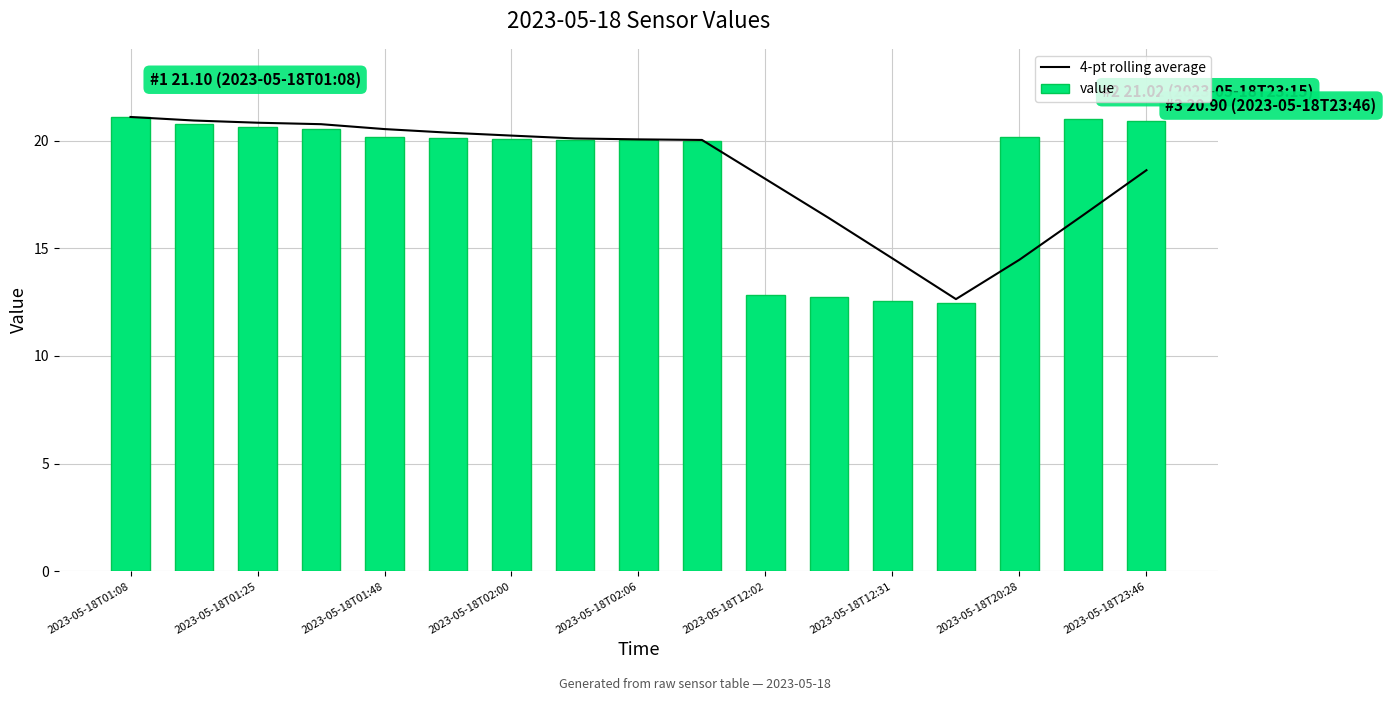

Which category has the highest value in the 4-pt rolling average series?

2023-05-18T01:08